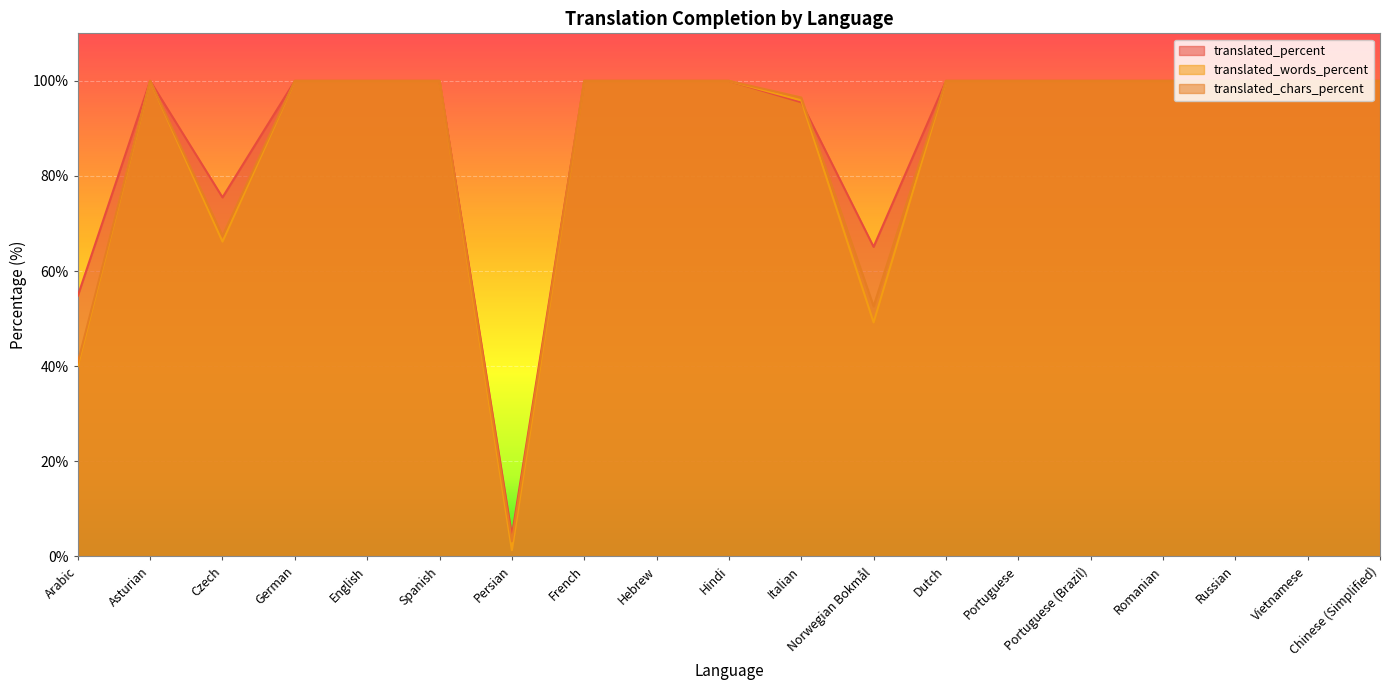

True or false: translated_chars_percent has more than 0 interior local peaks.

True